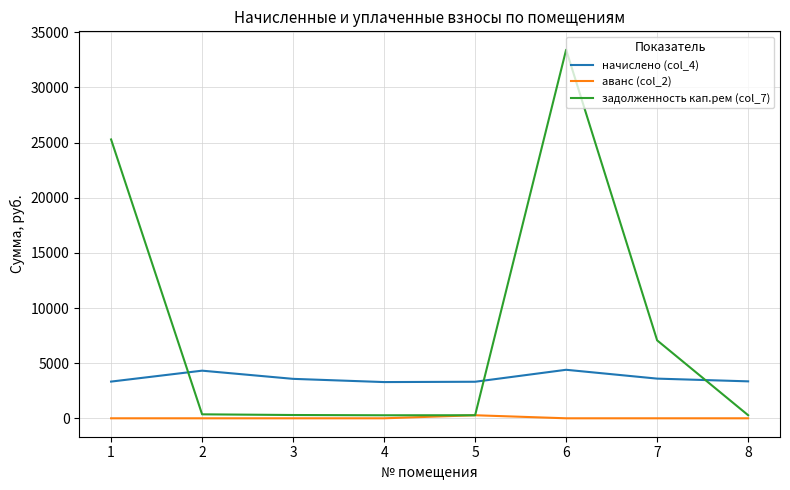

What is the total value across all series at 7?

10666.5